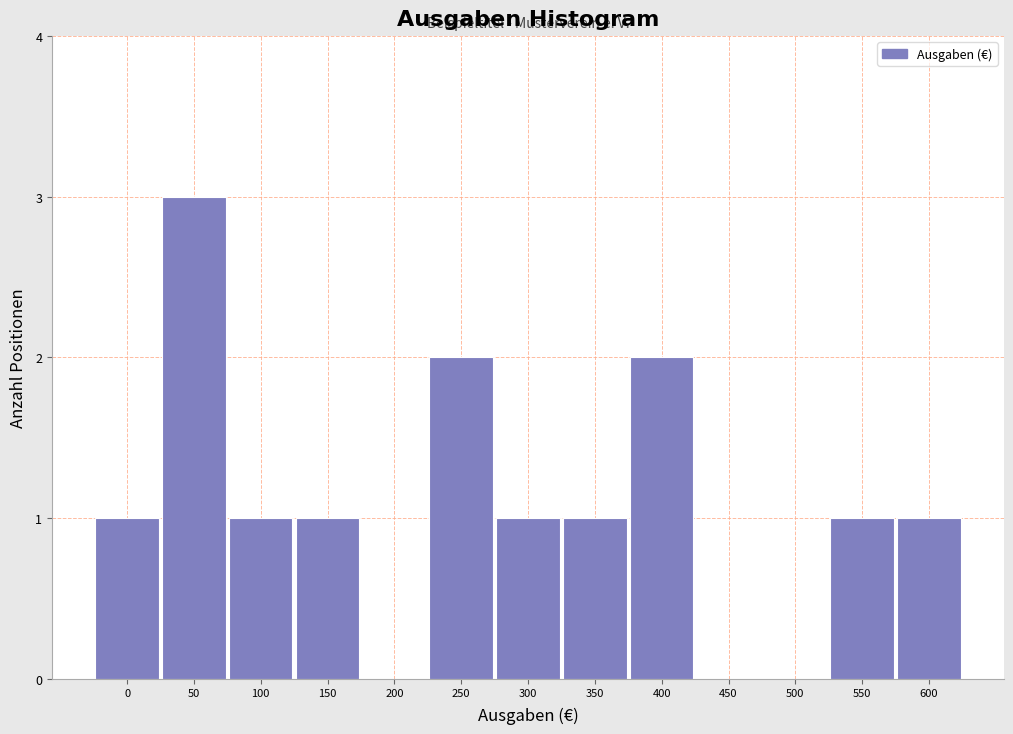

Reading left to right, what are all the values shown in this chart?

0=1	50=3	100=1	150=1	200=0	250=2	300=1	350=1	400=2	450=0	500=0	550=1	600=1